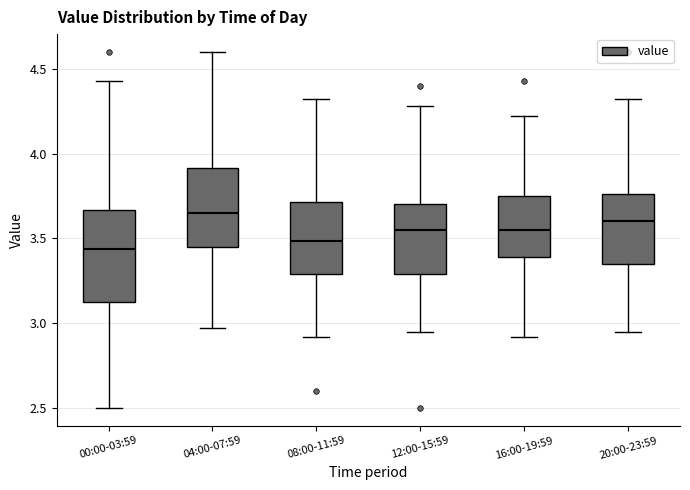

Where does the lower whisker of the box for 16:00-19:59 end on the y-axis? The values are not printed on the chart, so give them approximately, as read against the axis.

2.90